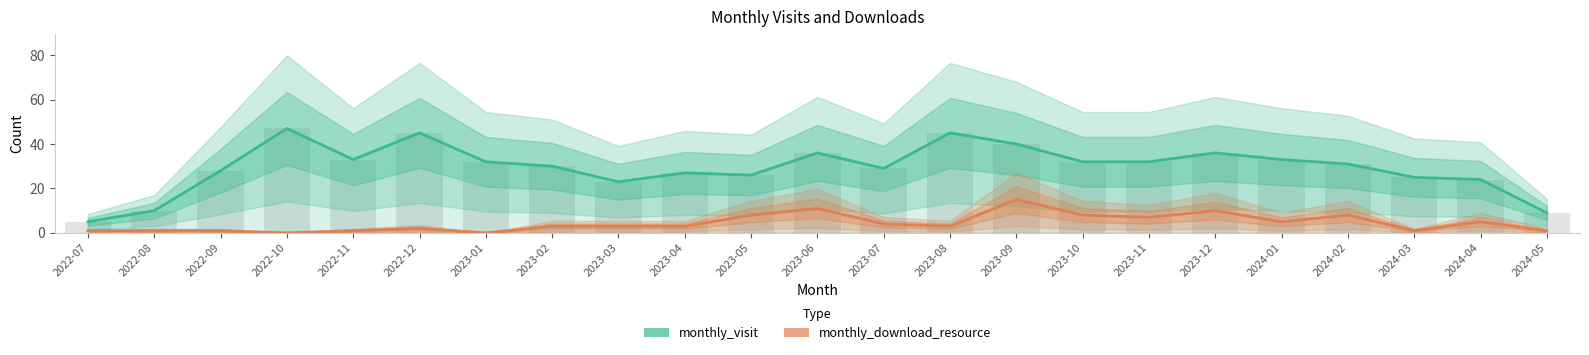

What are all the series names shown in the legend?

monthly_visit, monthly_download_resource